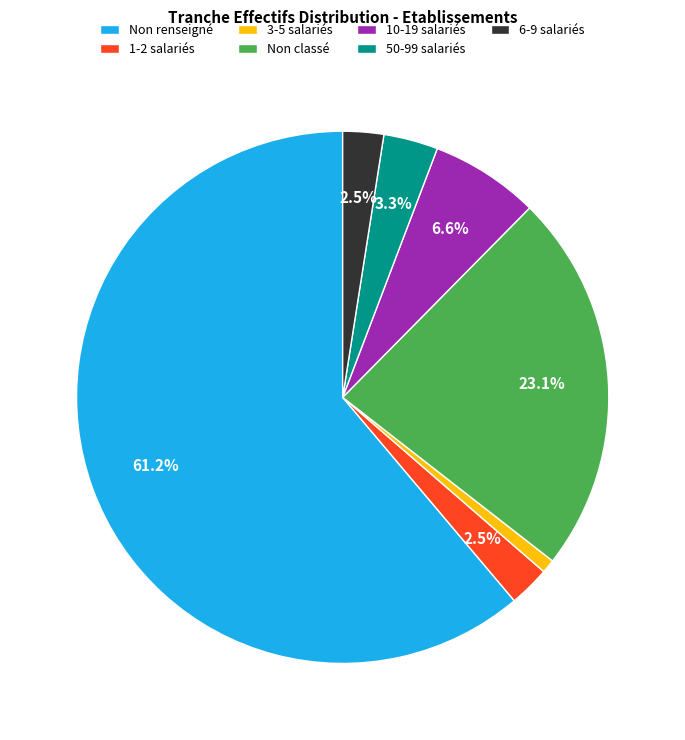

Count the number of slices in the pie.

7